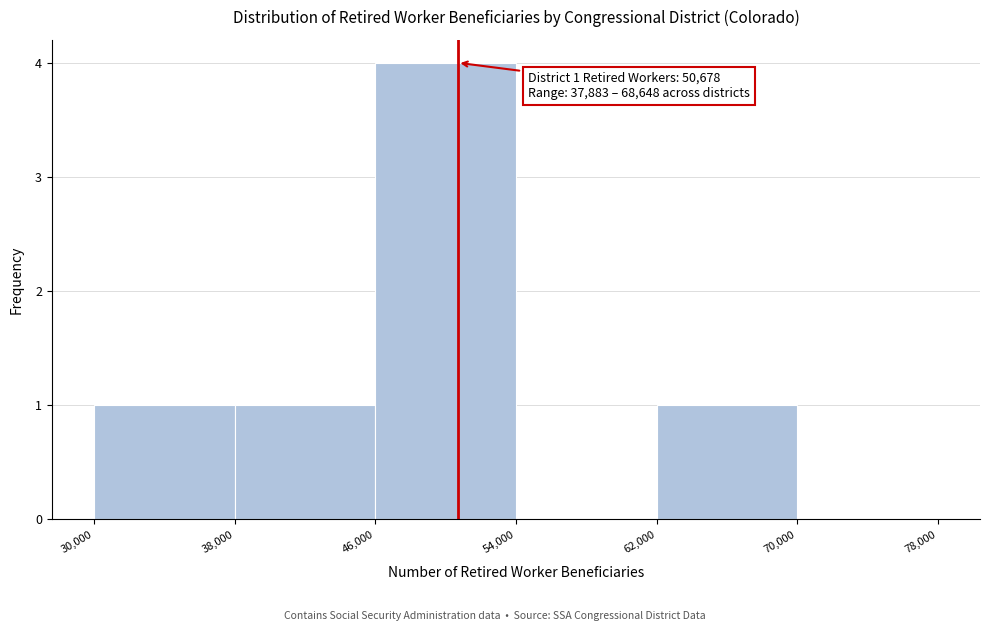

Which range on the x-axis has the tallest bar?

46,000 to 54,000